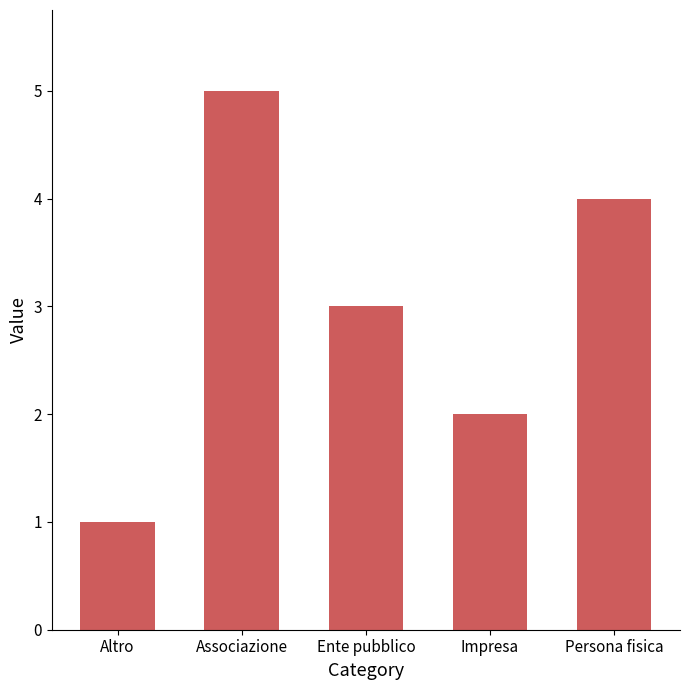

What is the smallest value displayed?

1